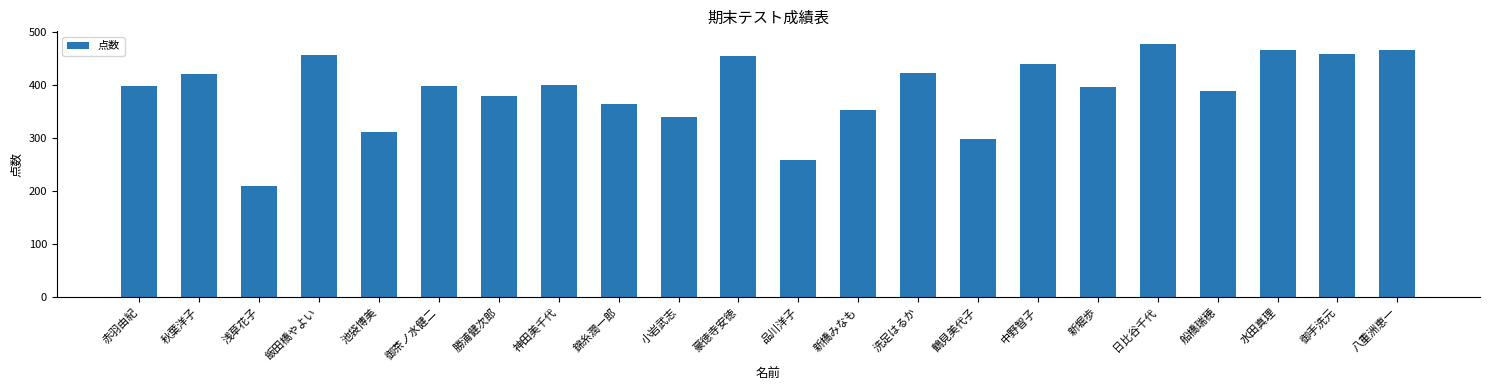

What value does the data have at 御茶ノ水健二, to the nearest 10?

400